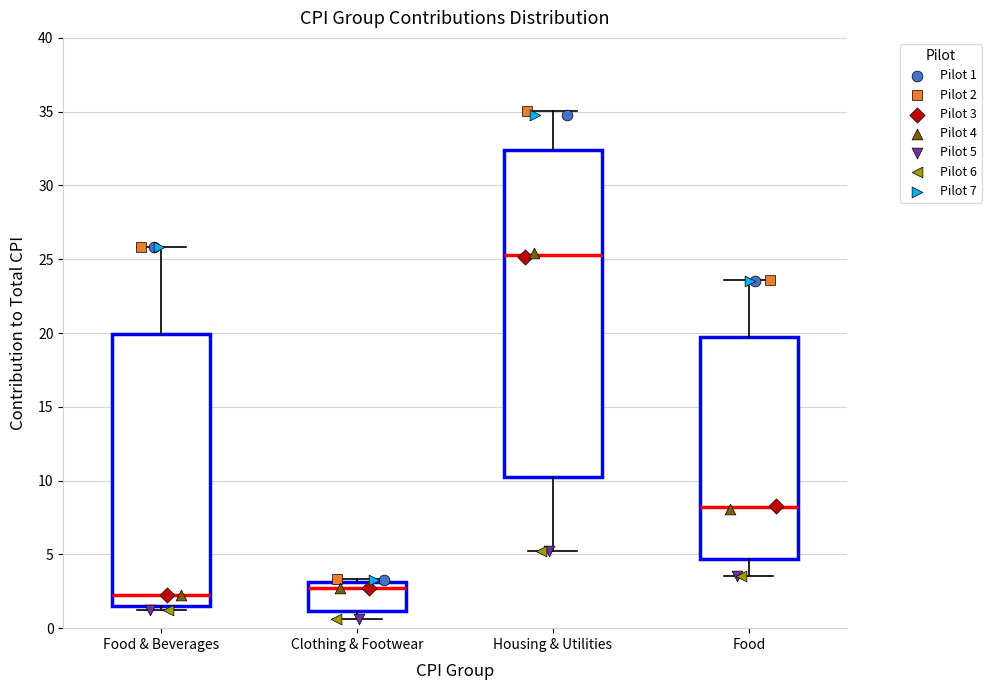

Reading left to right, read every box against the y-axis: the position of its median line, the range the box covers, and the ends of its whiskers. The values are not printed on the chart, so give them approximately, as read against the axis.

Food & Beverages: median 2.5, box 1.5 to 20.0, whiskers 1.0 to 26.0
Clothing & Footwear: median 2.5, box 1.0 to 3.0, whiskers 0.5 to 3.5
Housing & Utilities: median 25.5, box 10.0 to 32.5, whiskers 5.0 to 35.0
Food: median 8.0, box 4.5 to 19.5, whiskers 3.5 to 23.5